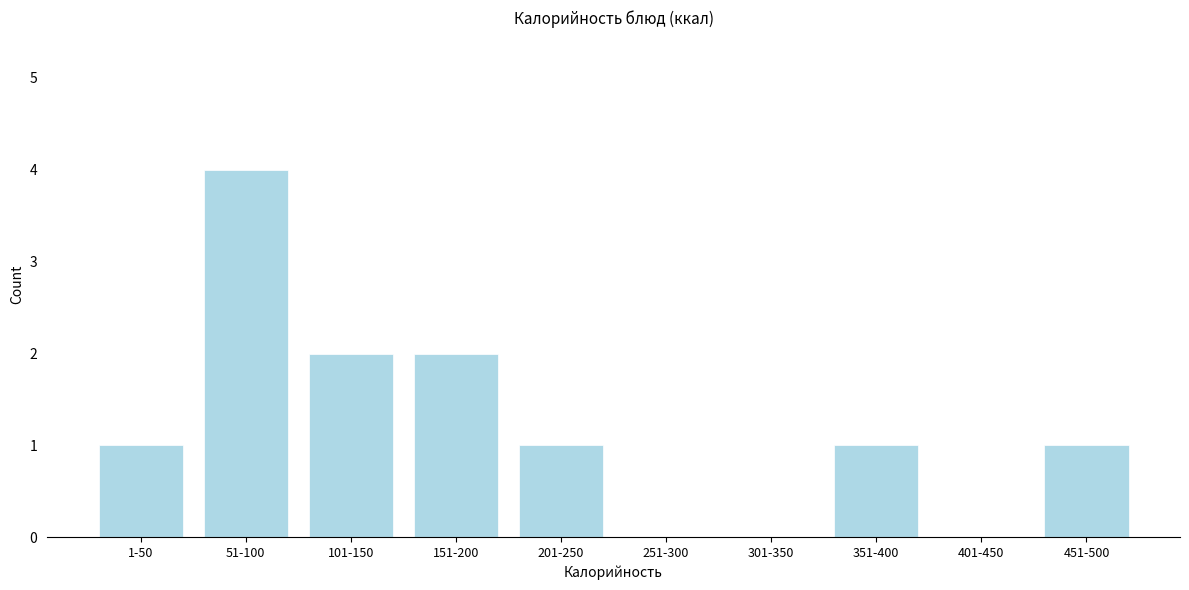

Reading left to right, extract all data points from this chart.

1-50=1	51-100=4	101-150=2	151-200=2	201-250=1	251-300=0	301-350=0	351-400=1	401-450=0	451-500=1